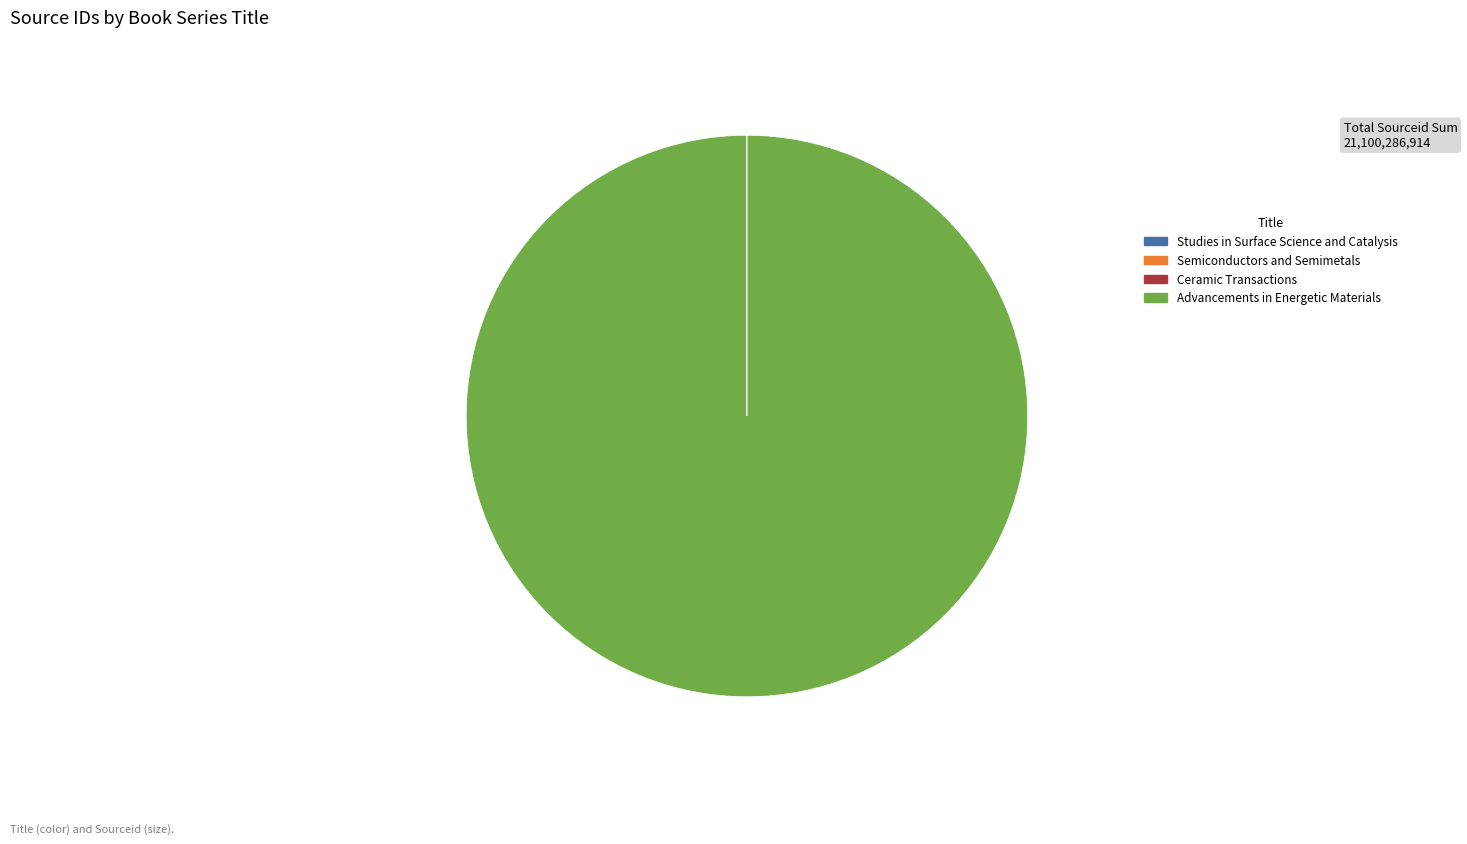

Which slice is the largest?

Advancements in Energetic Materials